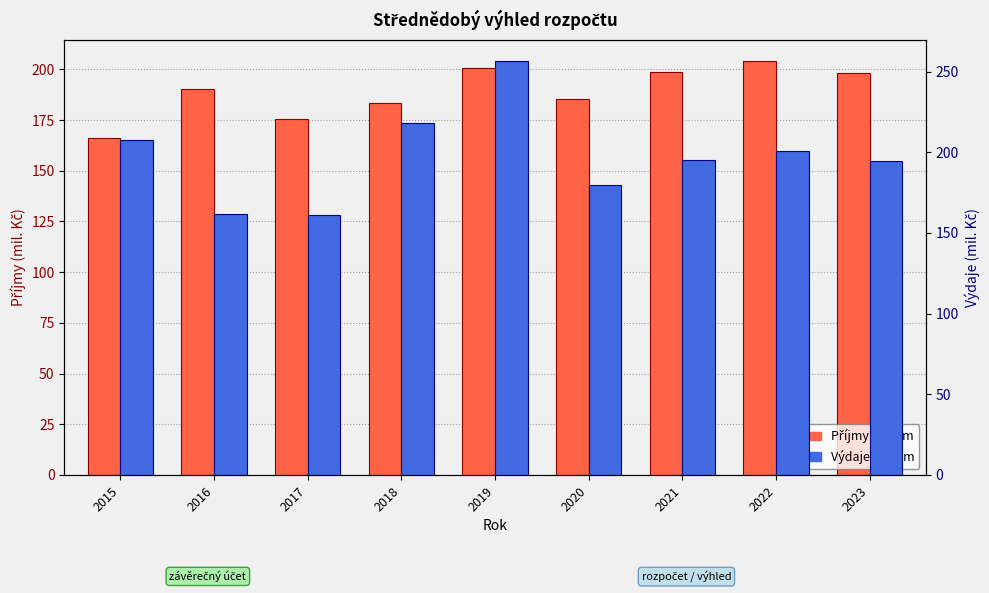

What is the spread (max minus min) of values at 2016?

28.5